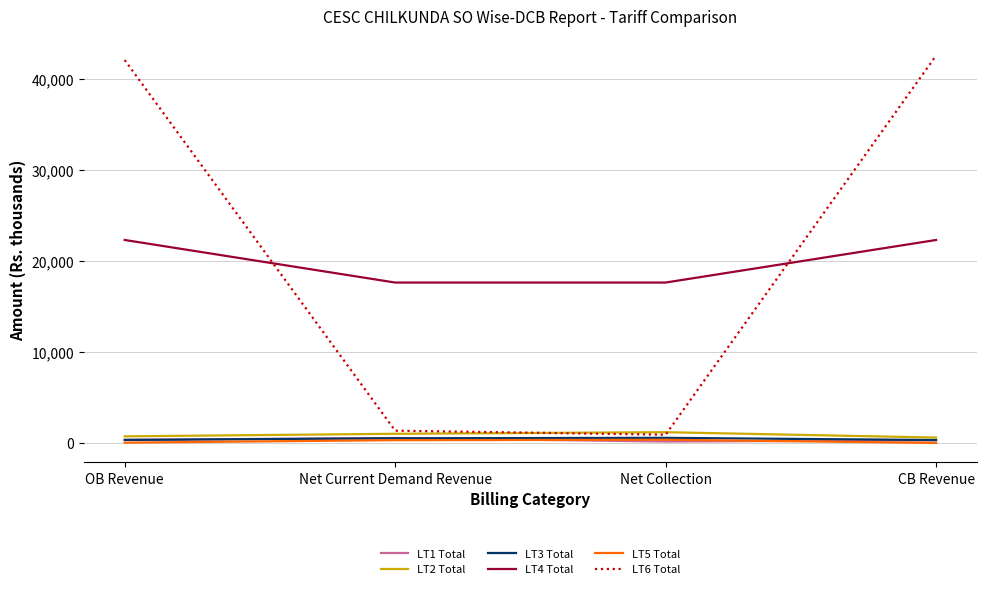

How many series are shown in this chart?

6